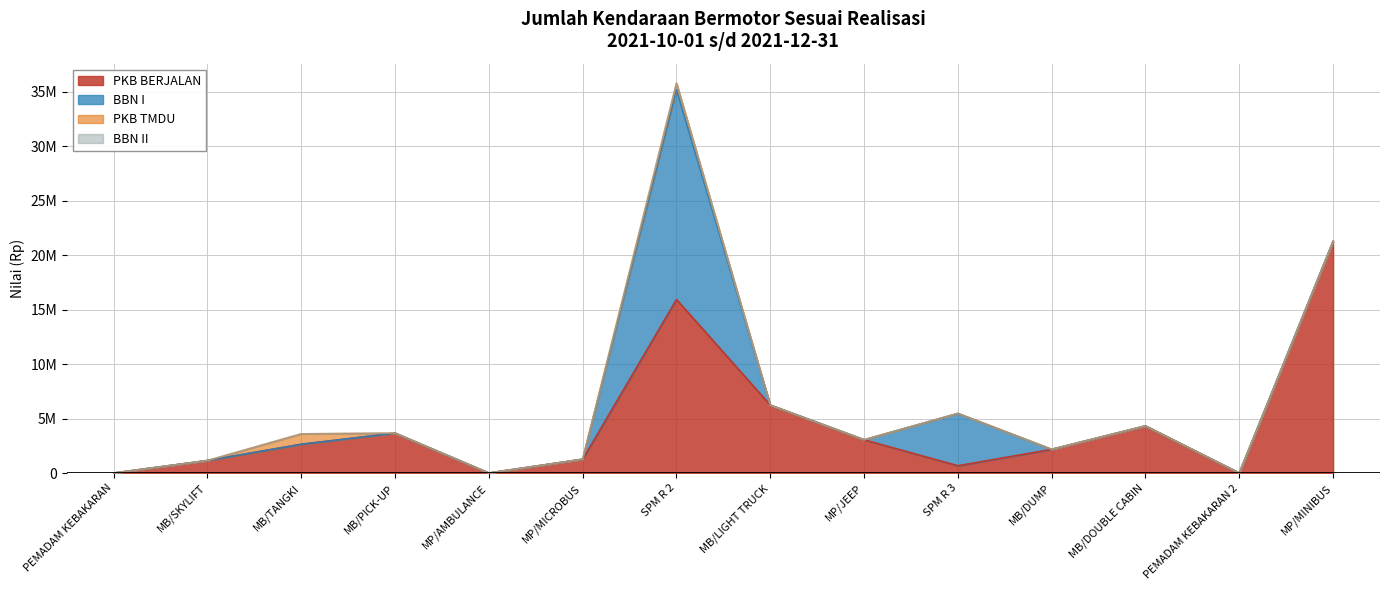

Which series has the largest total across all categories?

PKB BERJALAN